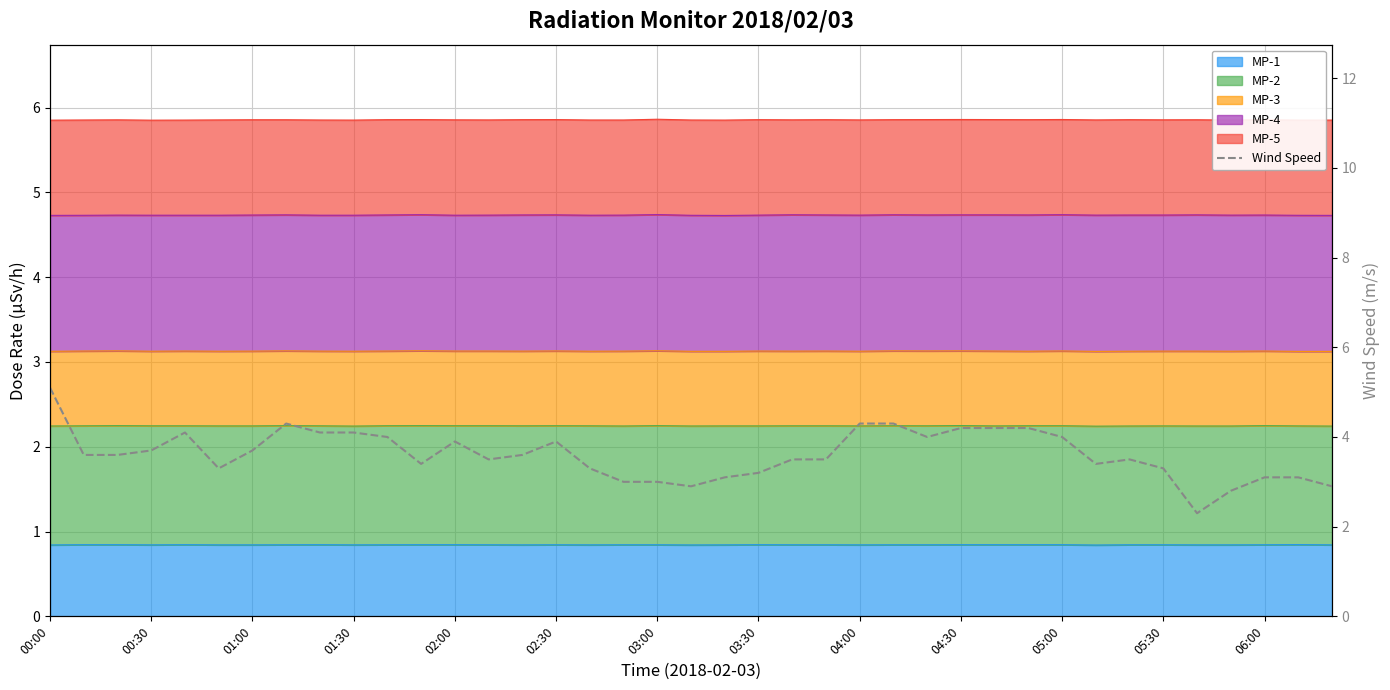

At which label is the value closest to 3?

17